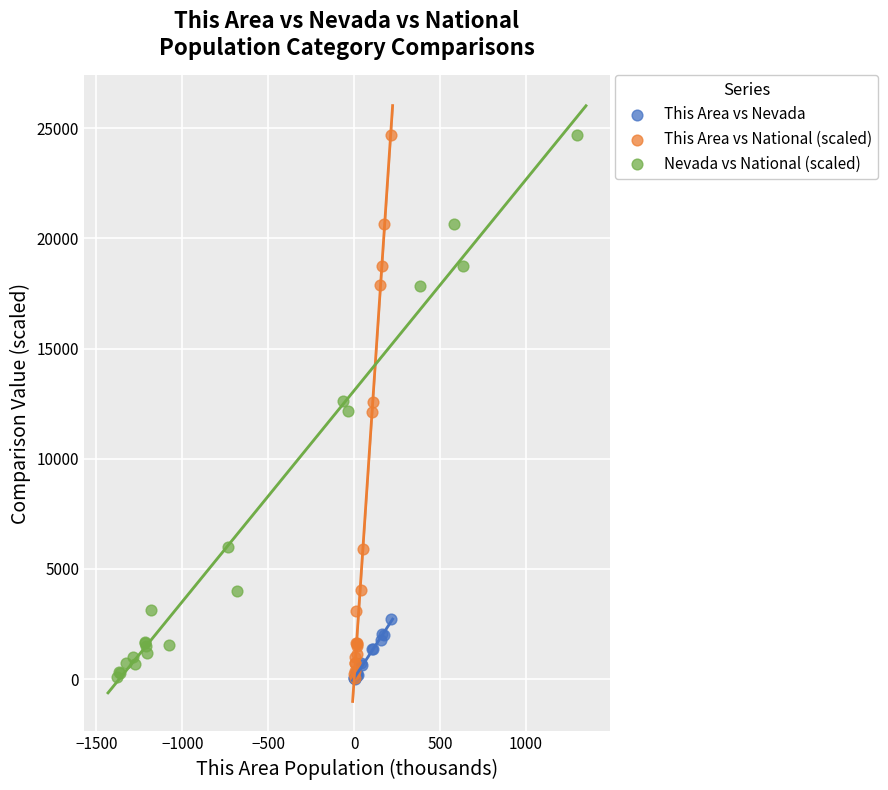

Which series has the widest spread of Y values?

This Area vs National (scaled)